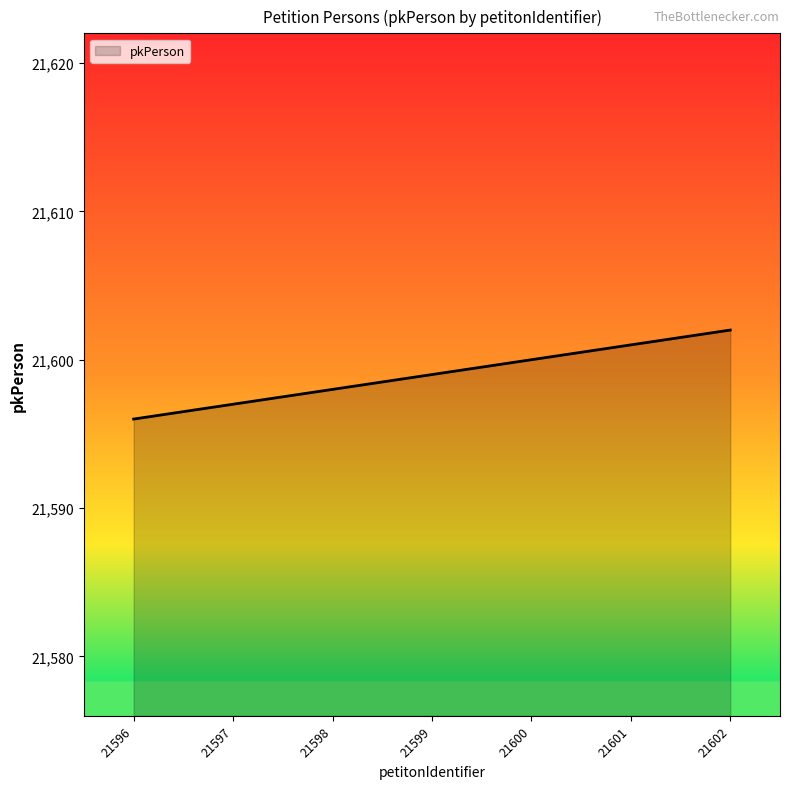

List the labels in order of value, largest first.

21602, 21601, 21600, 21599, 21598, 21597, 21596